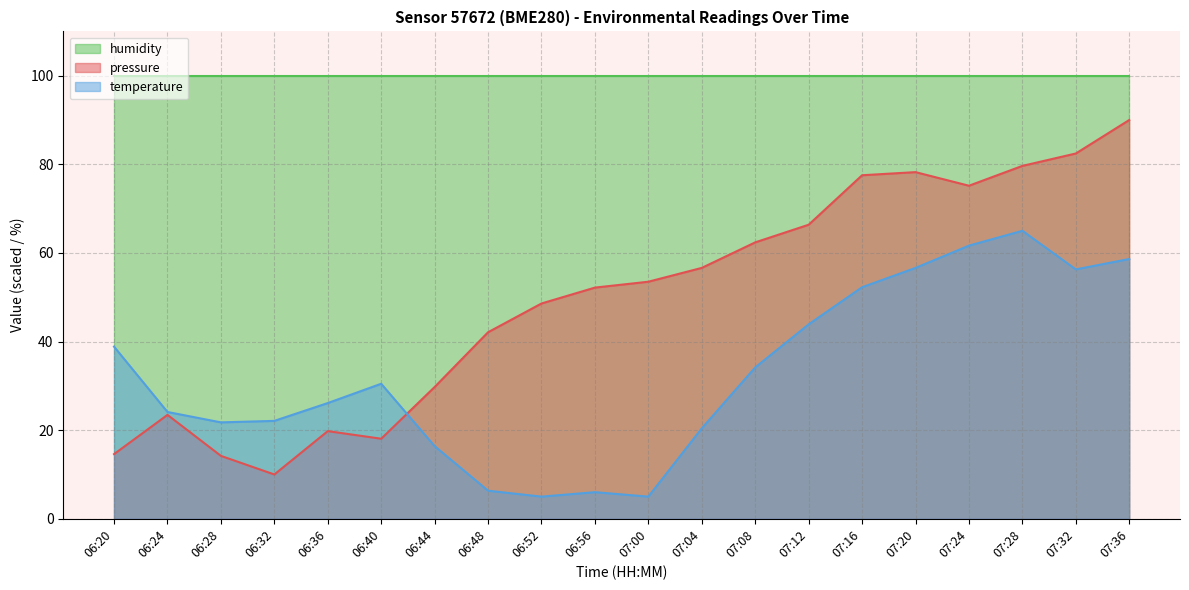

What is the difference between the maximum and minimum values in the pressure series?

80.0